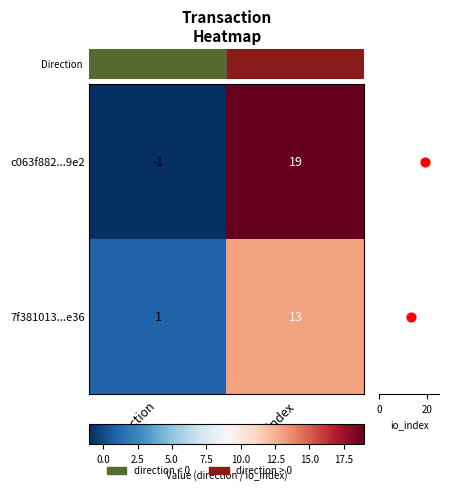

List the labels in order of c063f882...9e2 value, smallest first.

direction, io_index